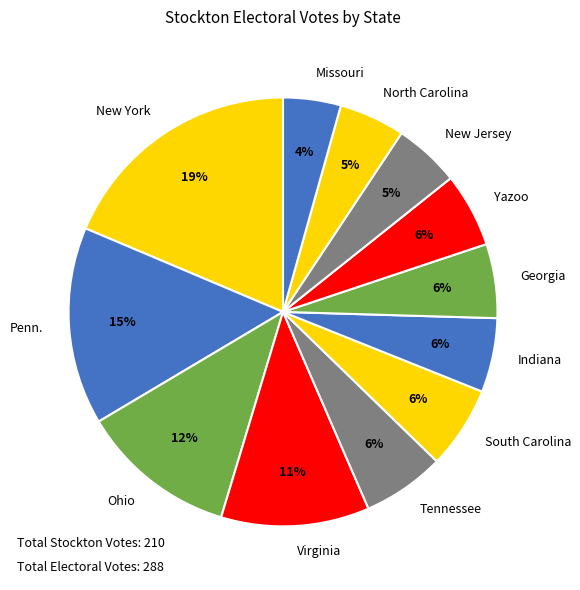

To the nearest percent, what is the average slice percentage?

8%